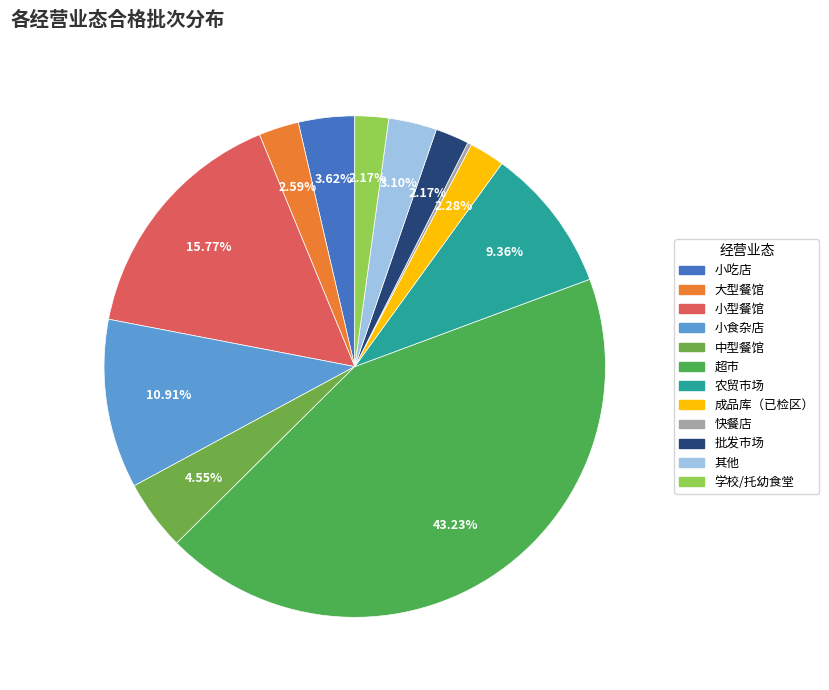

Which slice is the smallest?

快餐店